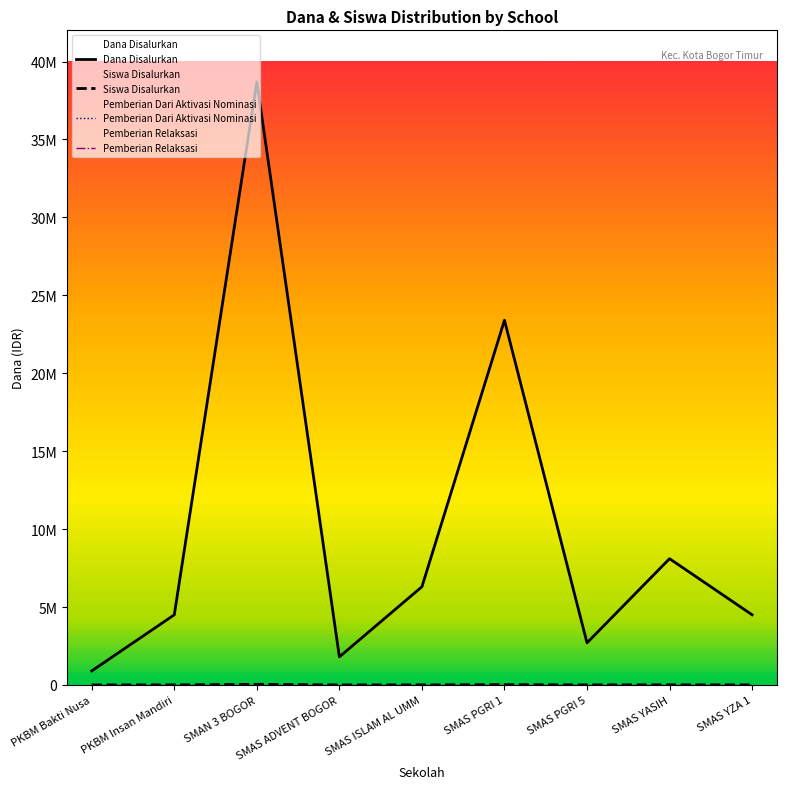

At how many categories does at least one series exceed 4932289?

4